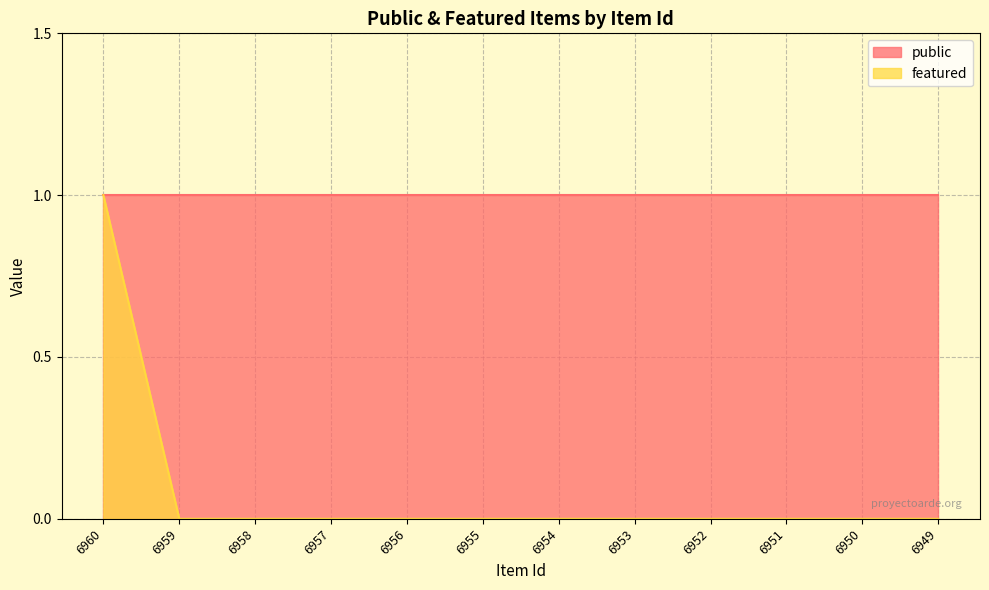

Rank the categories by value from highest to lowest.

6960, 6959, 6958, 6957, 6956, 6955, 6954, 6953, 6952, 6951, 6950, 6949